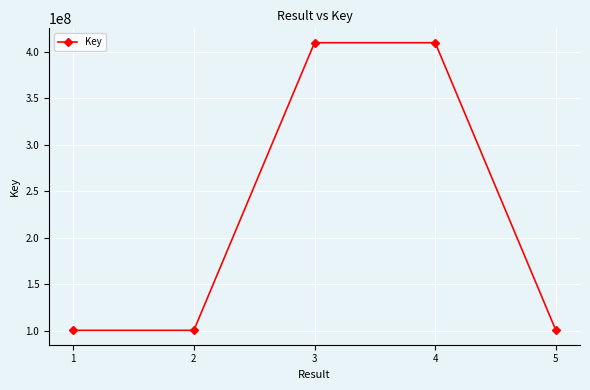

What is the smallest value displayed?

100428114